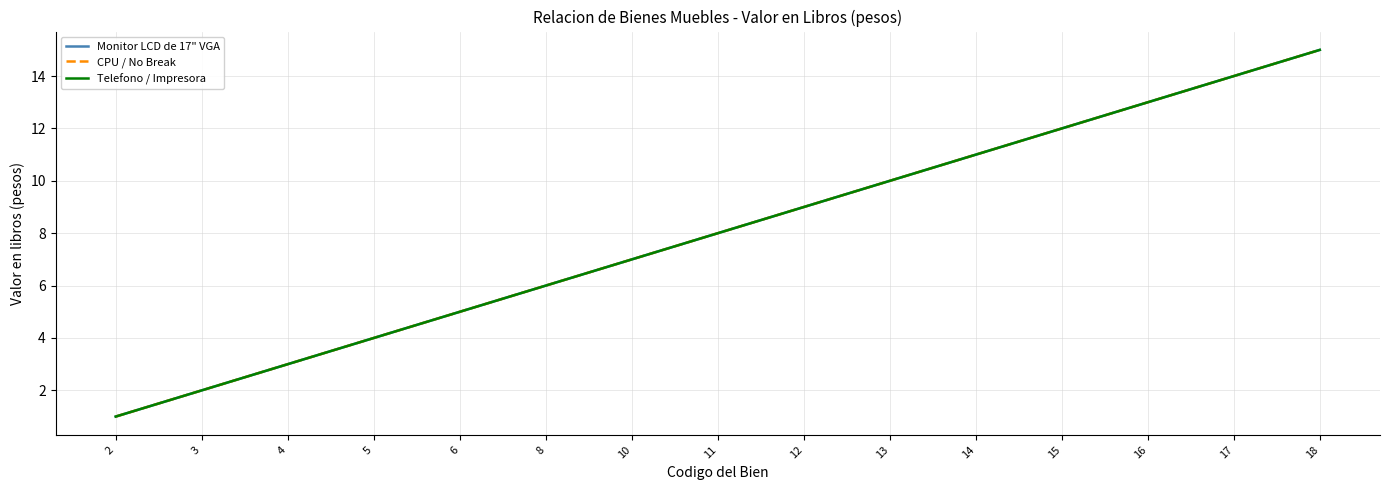

What is the total value across all series at 3?

6